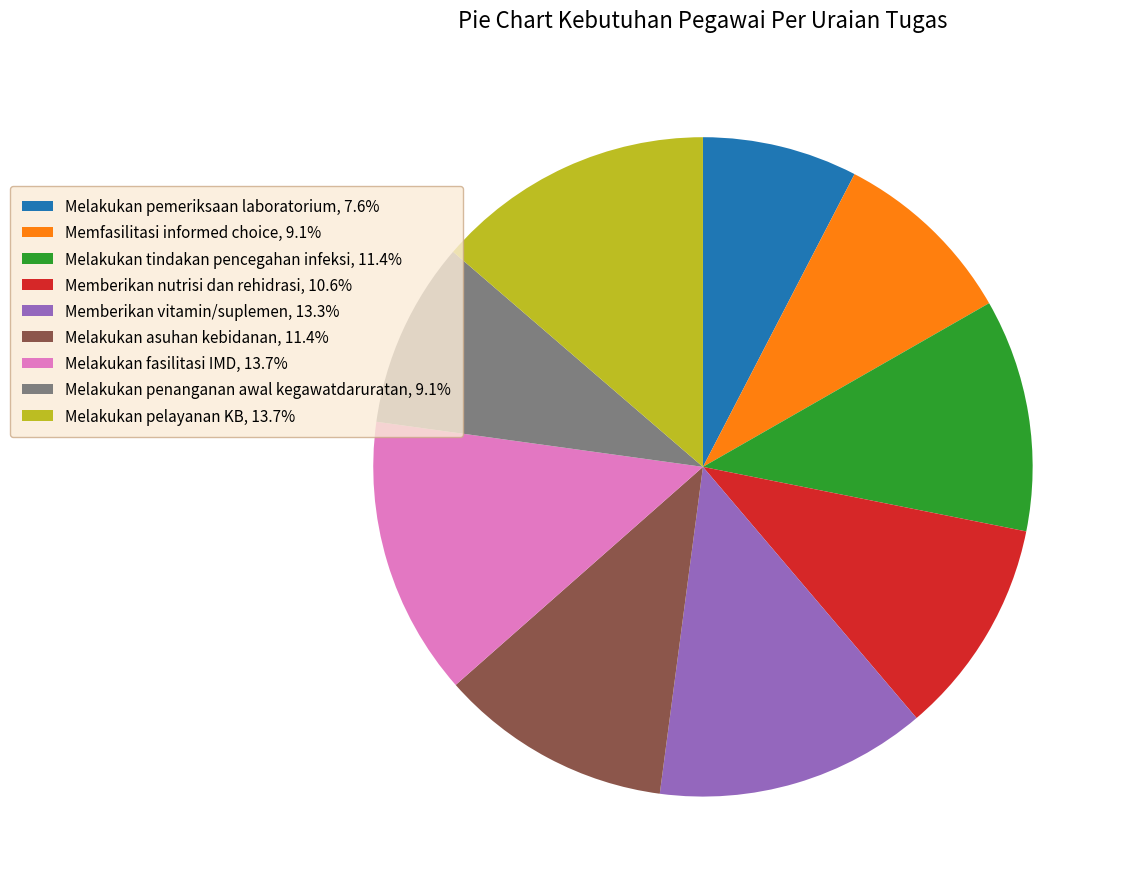

Is the sum of Memberikan nutrisi dan rehidrasi, 10.6% and Memfasilitasi informed choice, 9.1% greater than half?

No